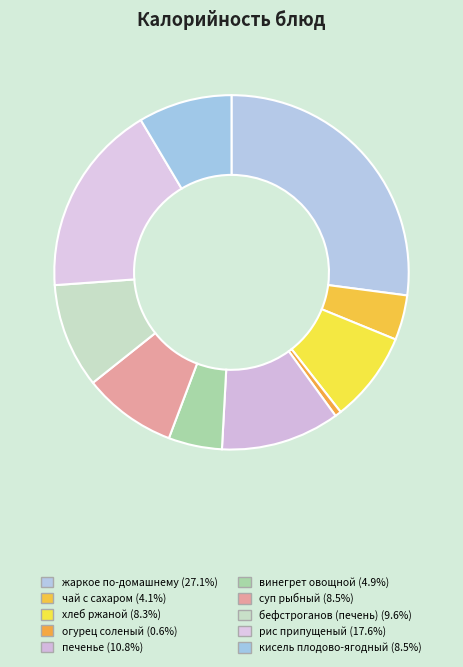

Does any single category account for the majority?

No